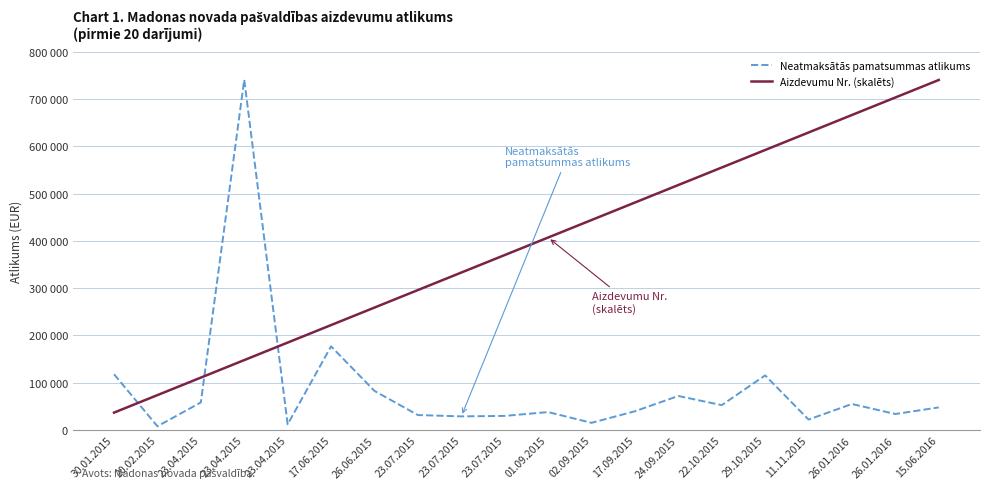

At which category is the sum across all series the highest?

23.04.2015